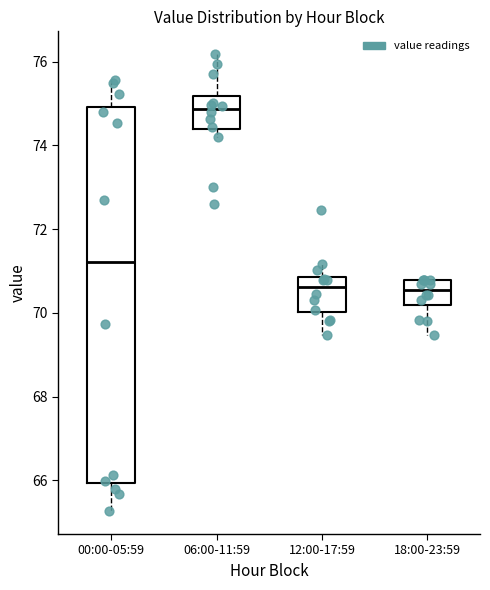

Reading left to right, transcribe this box plot: for each box, give where its median line is, the range the box spans, and where its two whiskers end, as read against the y-axis. The values are not printed on the chart, so give them approximately, as read against the axis.

00:00-05:59: median 71.2, box 66.0 to 75.0, whiskers 65.2 to 75.6
06:00-11:59: median 74.8, box 74.4 to 75.2, whiskers 74.2 to 76.2
12:00-17:59: median 70.6, box 70.0 to 70.8, whiskers 69.4 to 71.2
18:00-23:59: median 70.6, box 70.2 to 70.8, whiskers 69.4 to 70.8